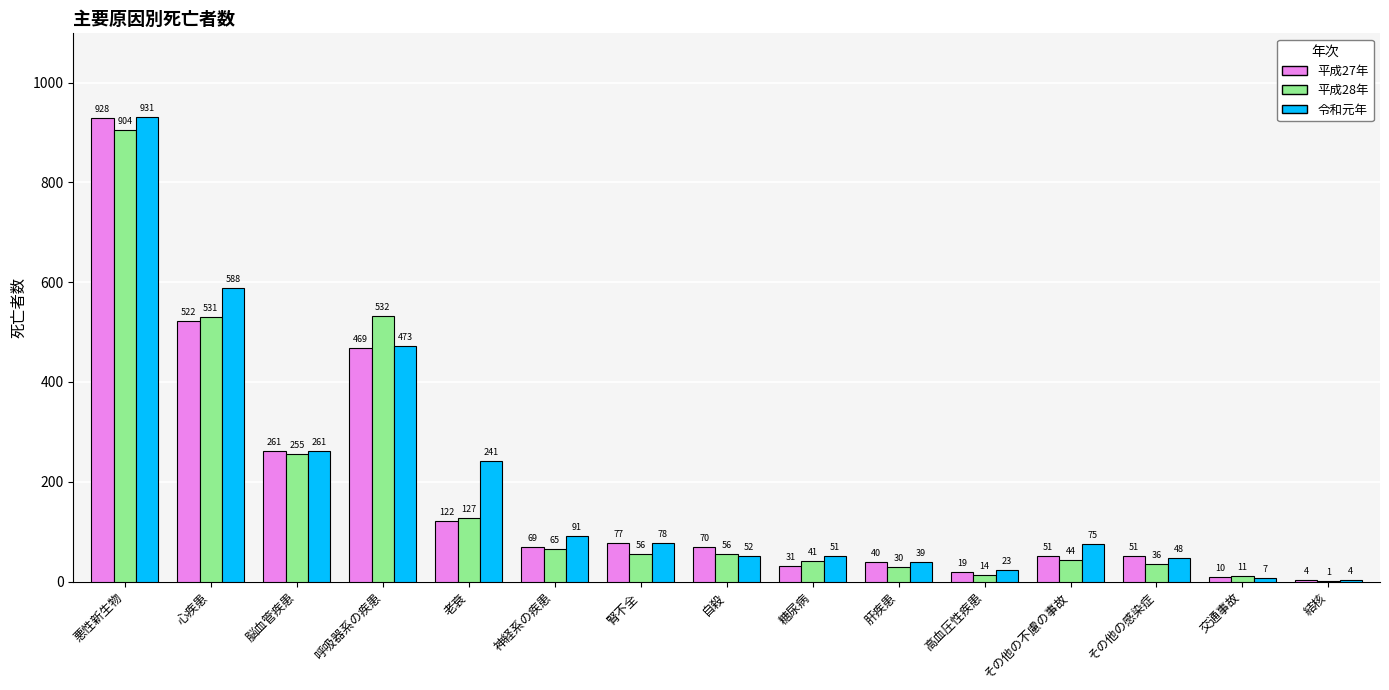

At which label is 平成27年 closest to 466?

呼吸器系の疾患